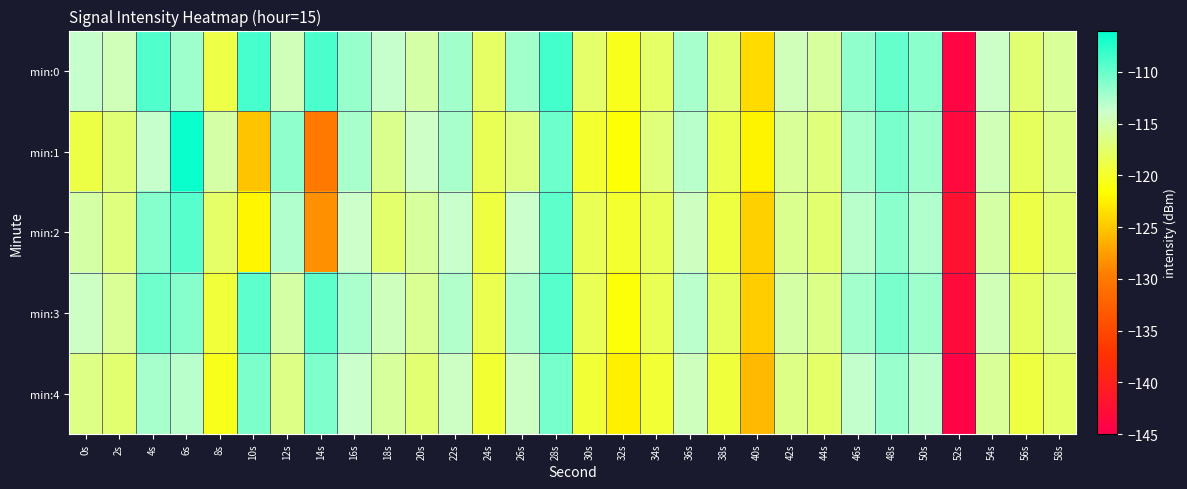

Which series has the largest total across all categories?

min:0